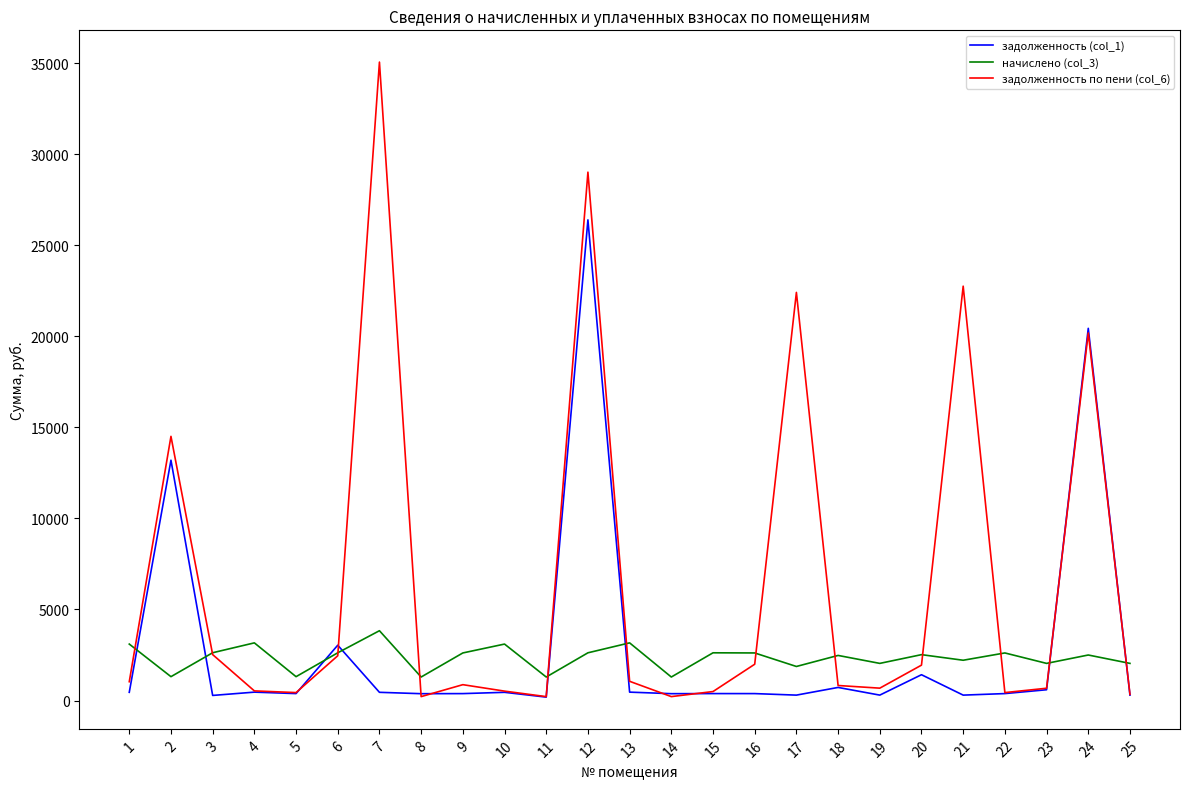

At which label is задолженность (col_1) closest to 13294?

2